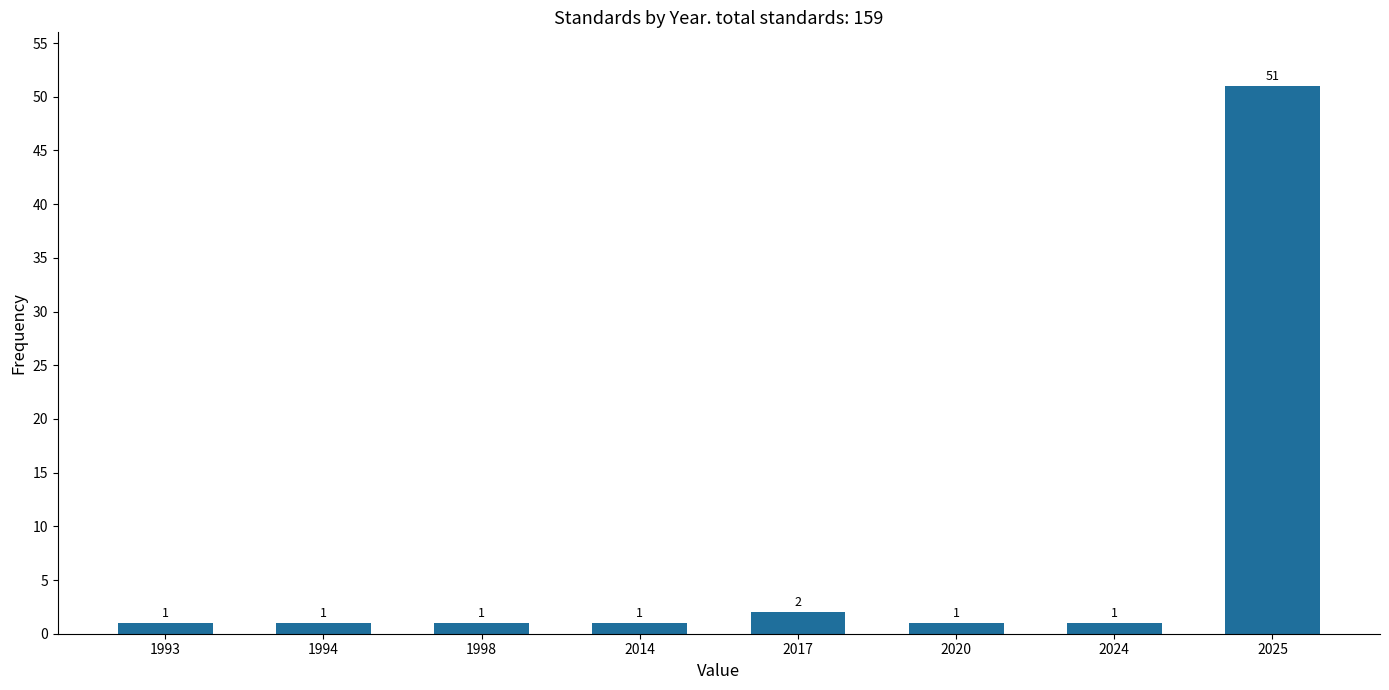

Reading right to left, what are all the values shown in this chart?

51	1	1	2	1	1	1	1